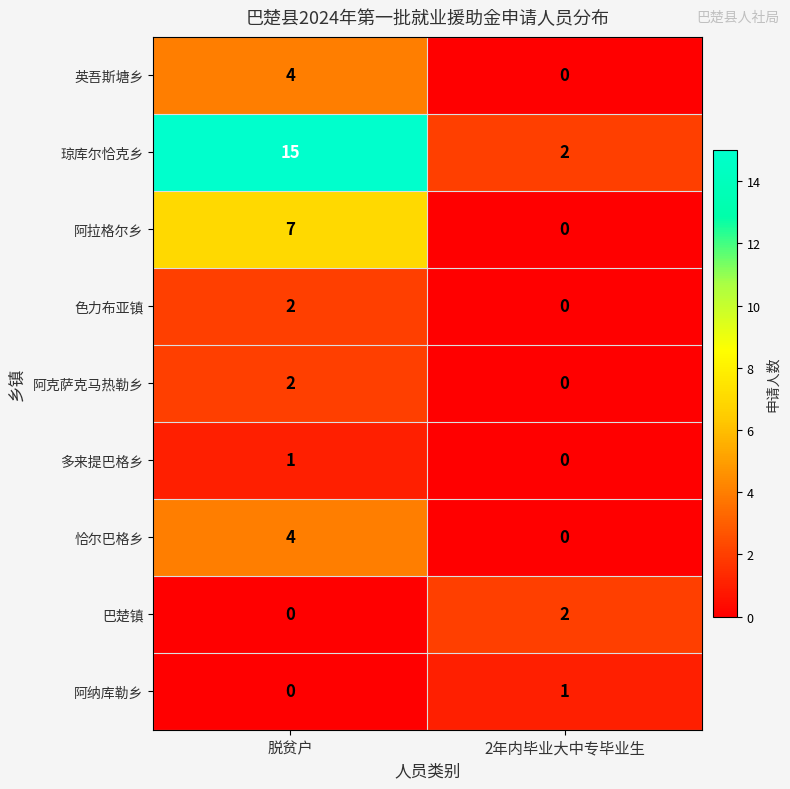

List the labels in order of 恰尔巴格乡 value, largest first.

脱贫户, 2年内毕业大中专毕业生